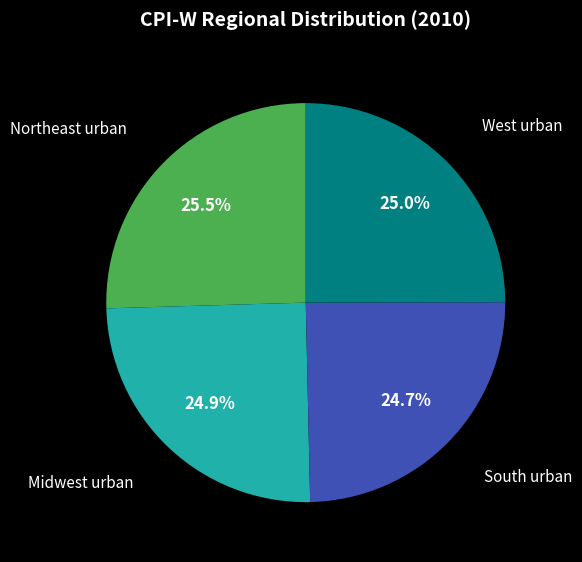

To the nearest percent, what is the difference between the largest and smallest slice percentages?

1%